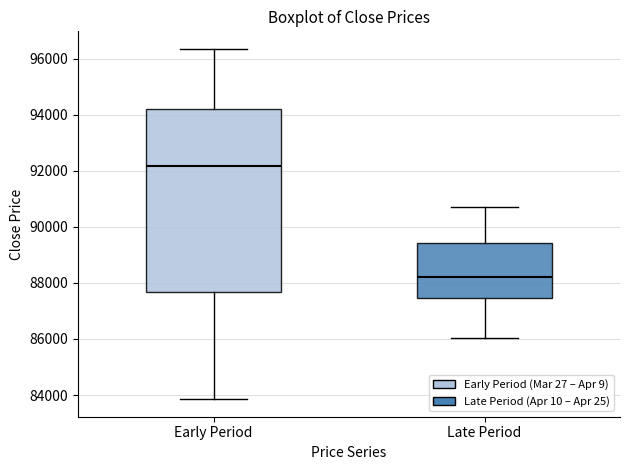

Reading left to right, read every box against the y-axis: the position of its median line, the range the box covers, and the ends of its whiskers. The values are not printed on the chart, so give them approximately, as read against the axis.

Early Period: median 92200, box 87600 to 94200, whiskers 83800 to 96400
Late Period: median 88200, box 87400 to 89400, whiskers 86000 to 90800